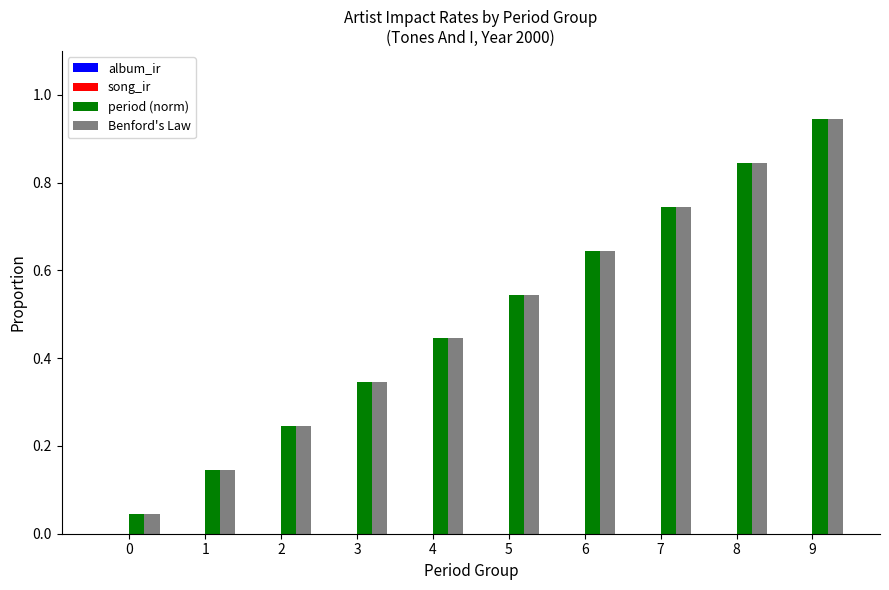

At which category is the sum across all series the highest?

9